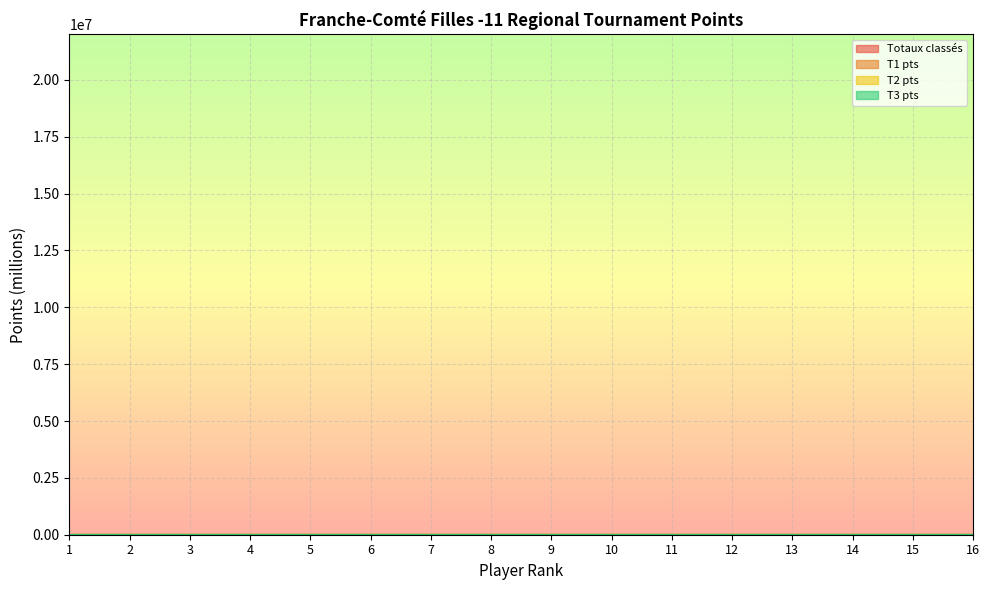

What is the difference between the T1 pts values at 6 and 9?

0.8